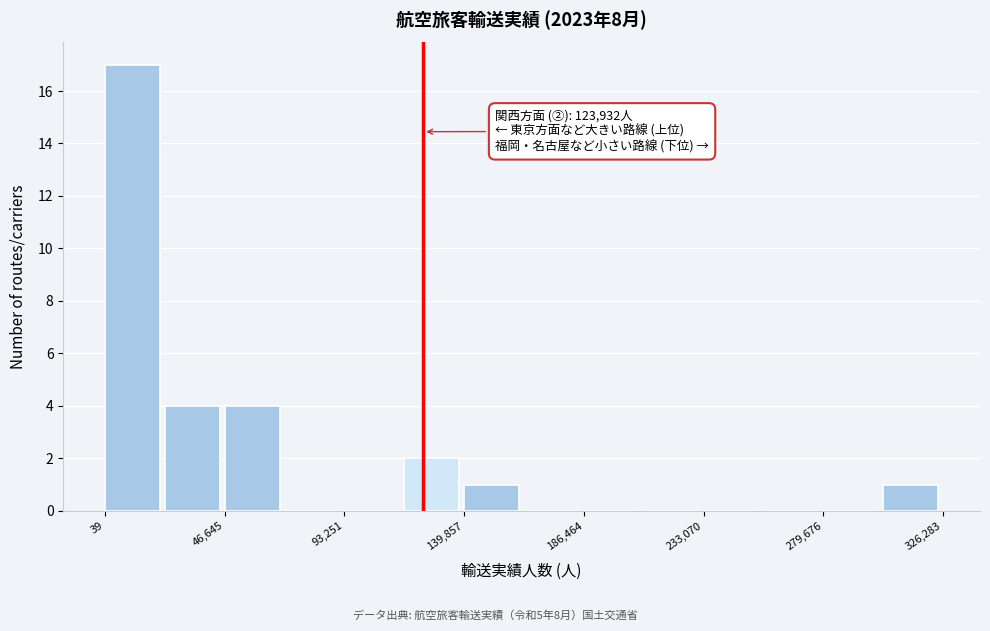

Which range on the x-axis has the tallest bar?

0 to 25000